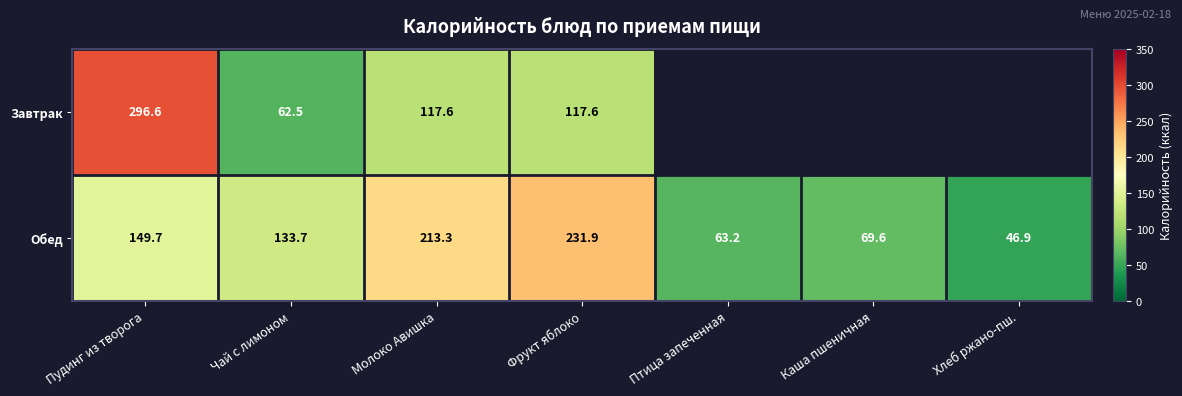

What is the highest value of the Обед series?

231.9